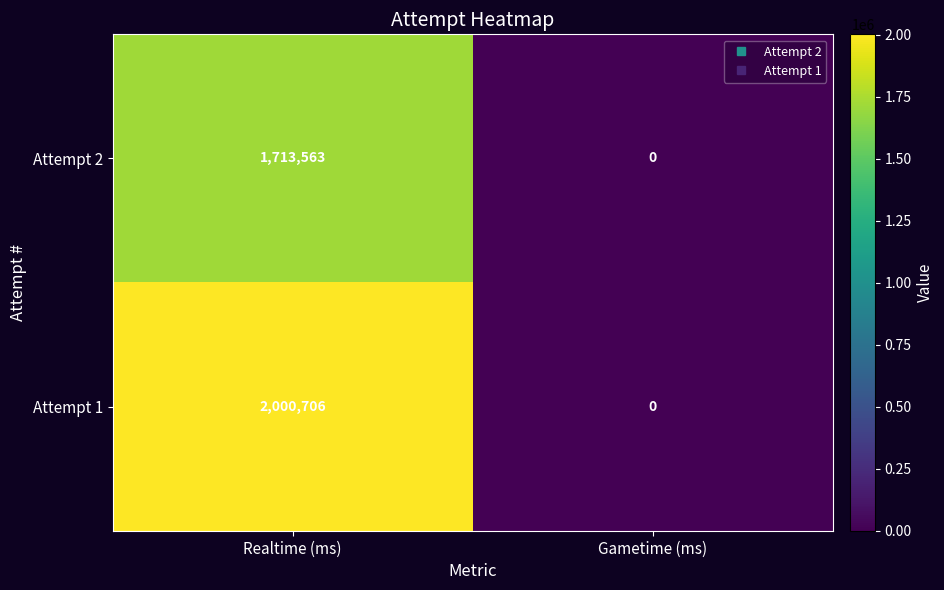

What is the average value of the Attempt 1 series?

1000353